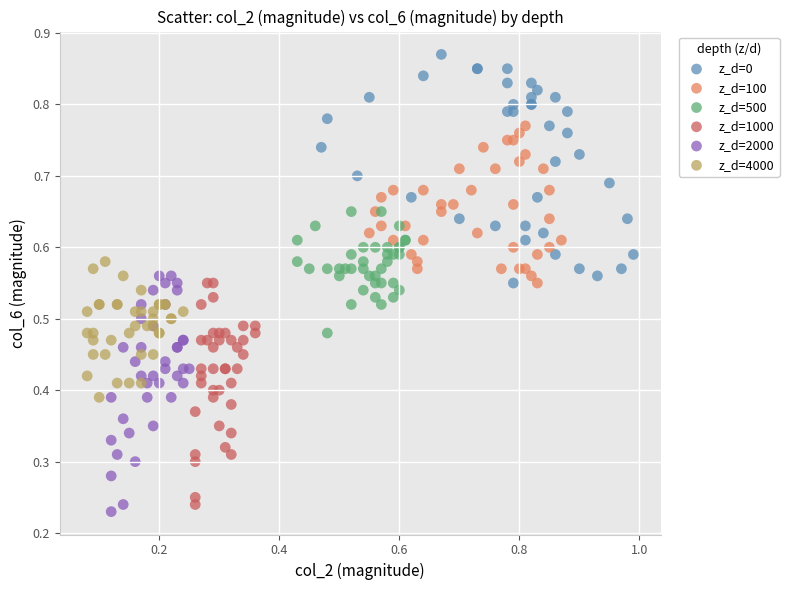

What are all the series names shown in the legend?

z_d=0, z_d=100, z_d=500, z_d=1000, z_d=2000, z_d=4000